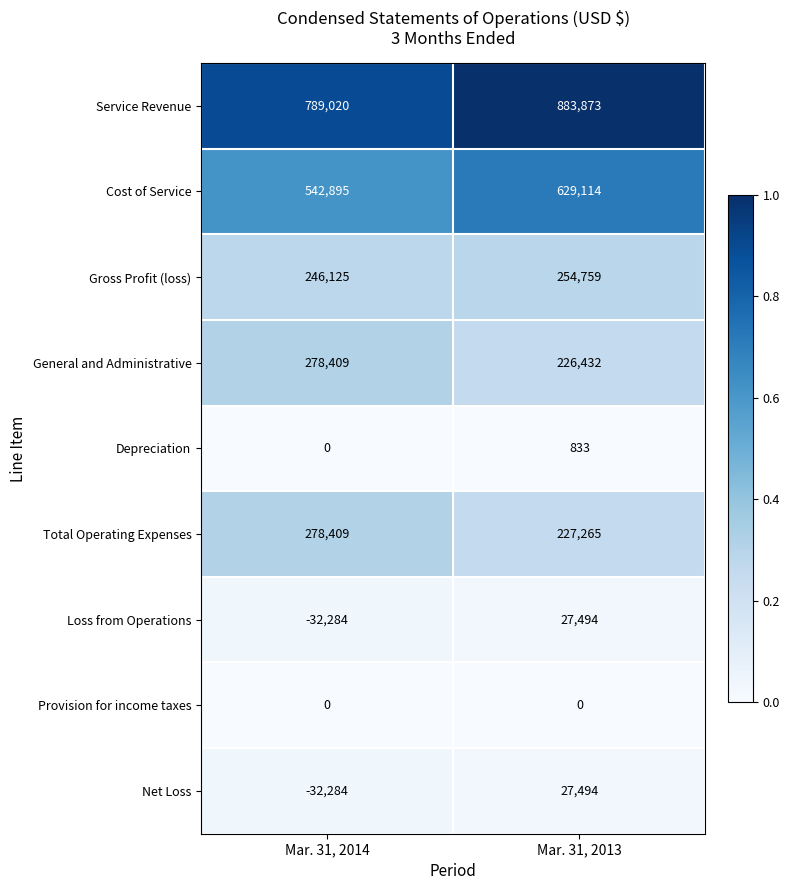

Read the Loss from Operations value at Mar. 31, 2014, to the nearest 50.

-32300